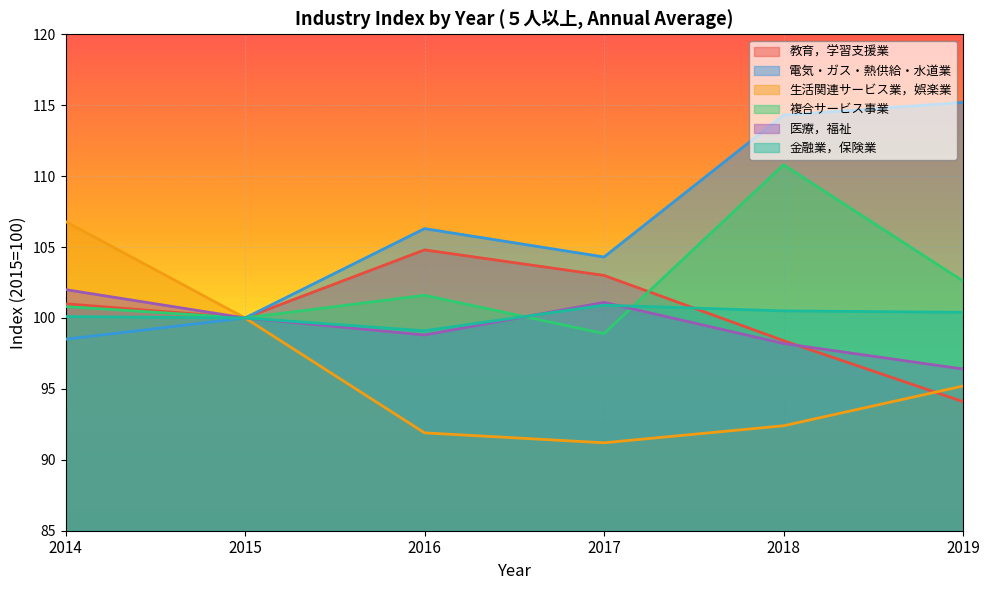

True or false: 医療，福祉 and 生活関連サービス業，娯楽業 cross at least once.

False